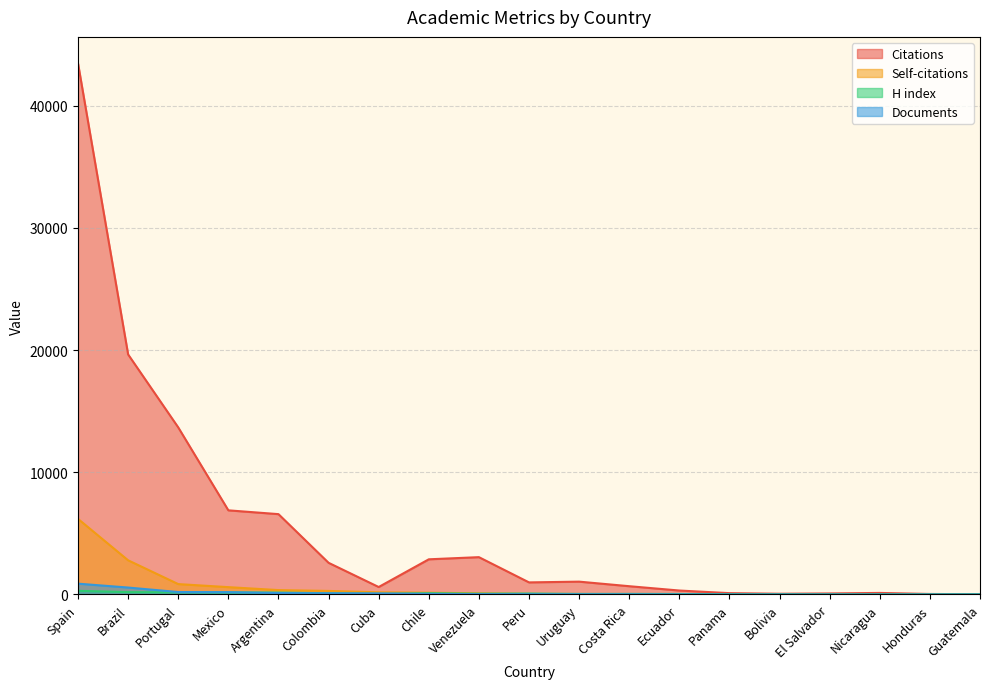

Which series has the widest spread of values?

Citations